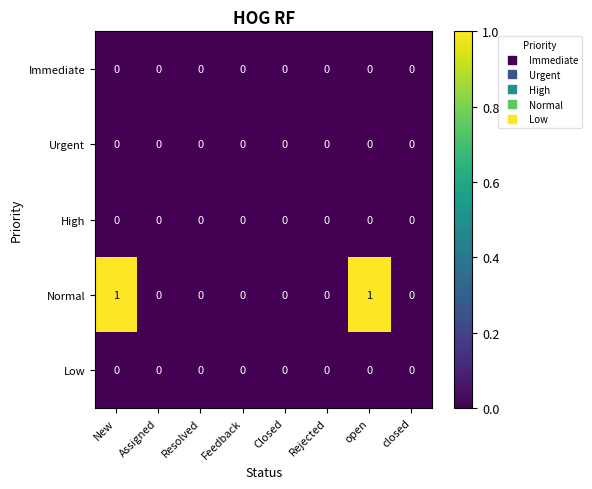

The value of Urgent at Assigned is 0. True or false?

True